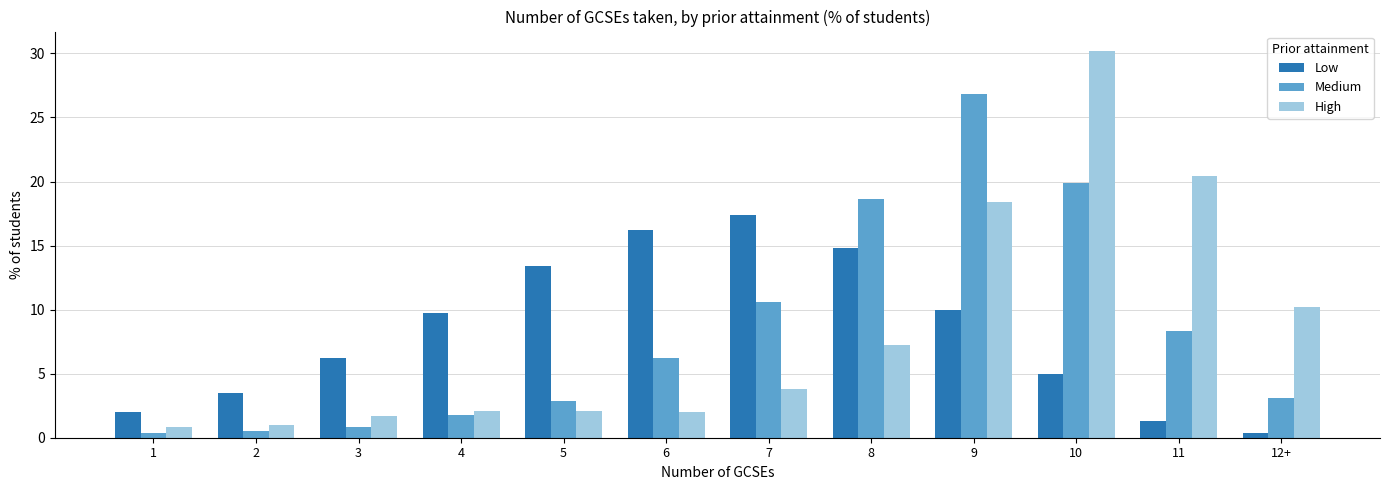

What is the value of the High bar at the 8th from the left?

7.2